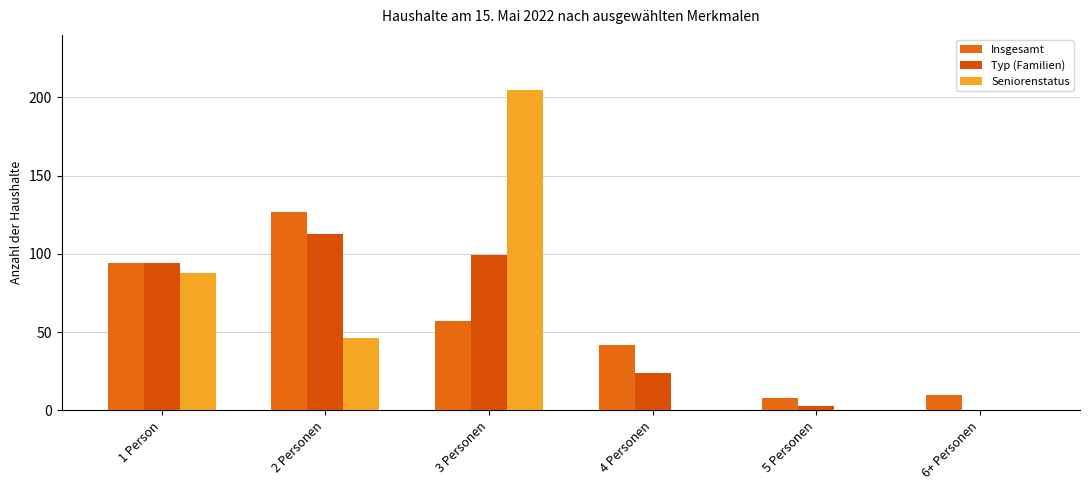

The value of Seniorenstatus at 2 Personen is 9. True or false?

False